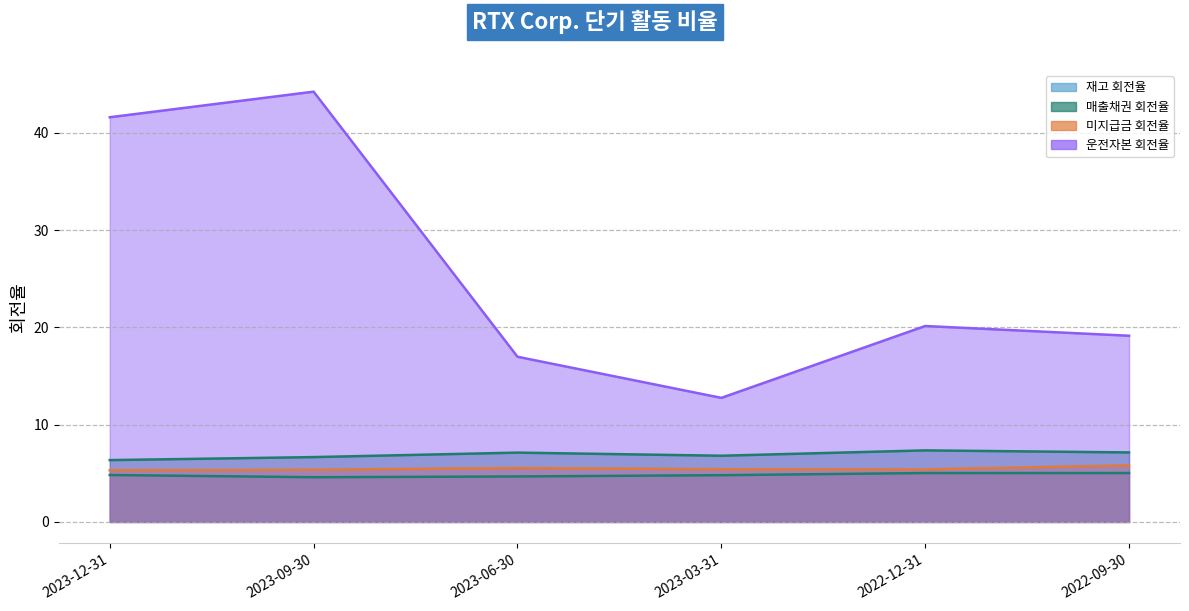

In 미지급금 회전율, how many points are lower than both neighbors (excluding endpoints)?

1